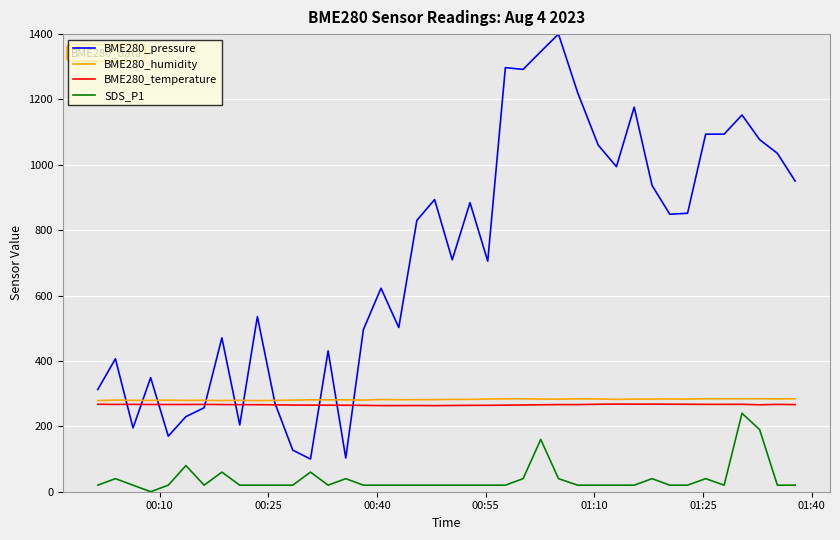

Which series has the largest total across all categories?

BME280_pressure